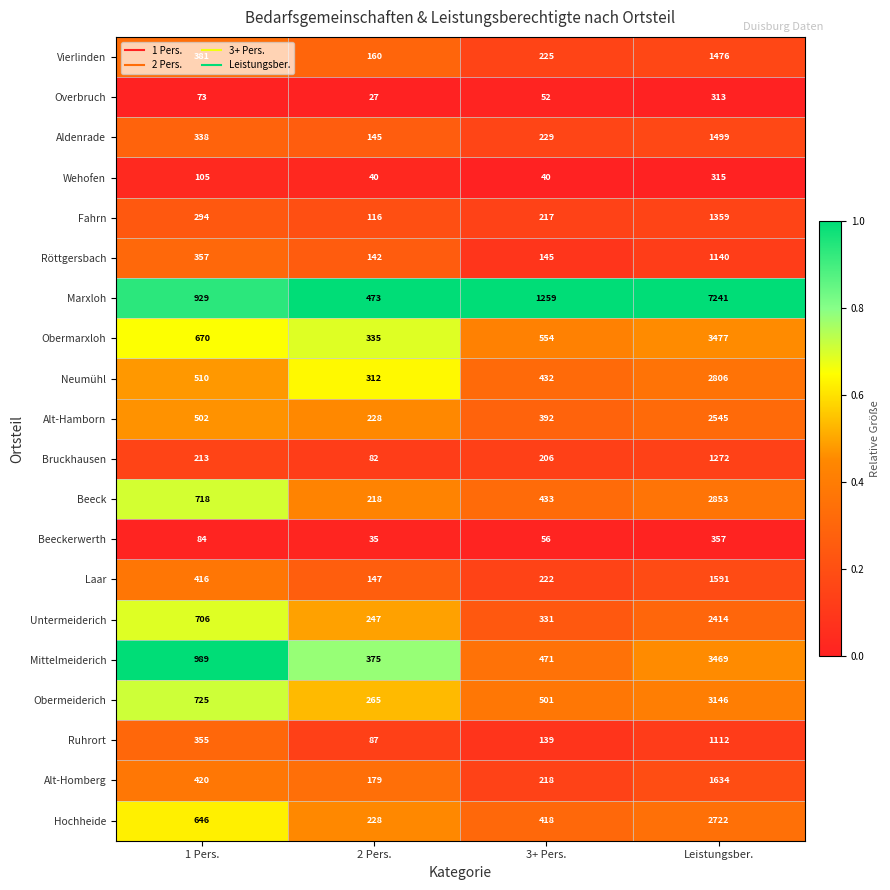

Rank the series at 3+ Pers. from highest to lowest value.

Marxloh, Obermarxloh, Obermeiderich, Mittelmeiderich, Beeck, Neumühl, Hochheide, Alt-Hamborn, Untermeiderich, Aldenrade, Vierlinden, Laar, Alt-Homberg, Fahrn, Bruckhausen, Röttgersbach, Ruhrort, Beeckerwerth, Overbruch, Wehofen